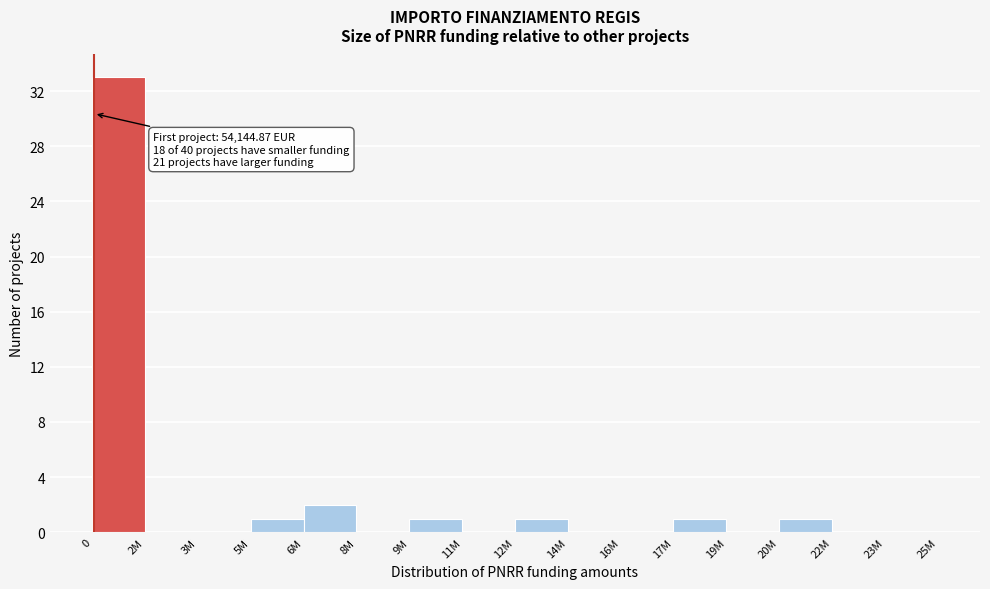

What is the change in value from 0 to 8M?

-33